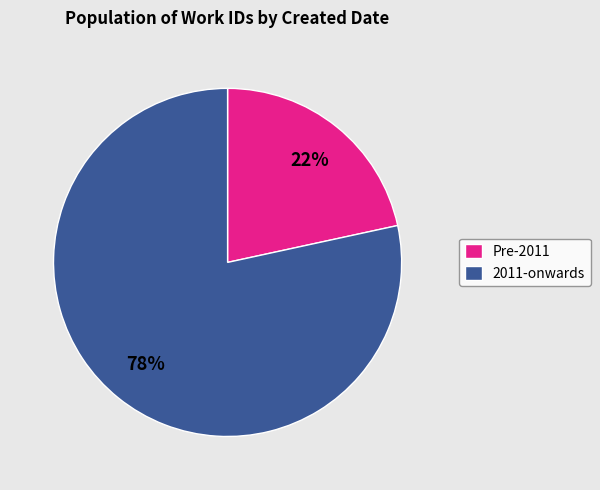

To the nearest percent, what is the combined percentage of Pre-2011 and 2011-onwards?

100%